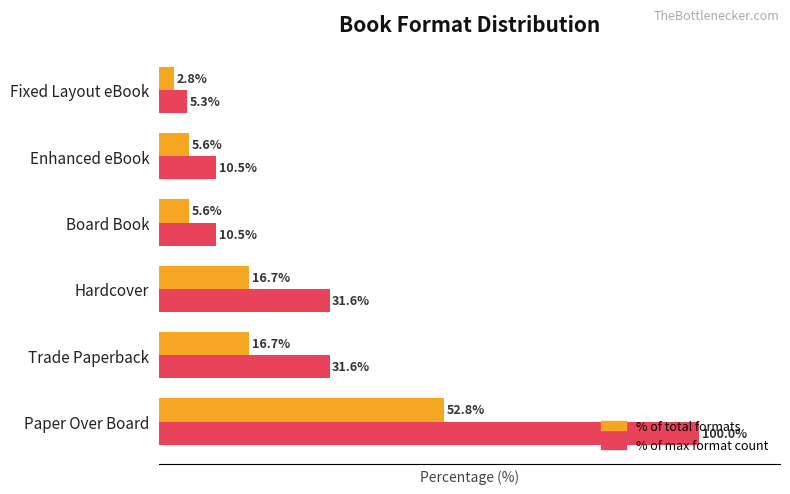

Which category has the highest value across all series?

Paper Over Board